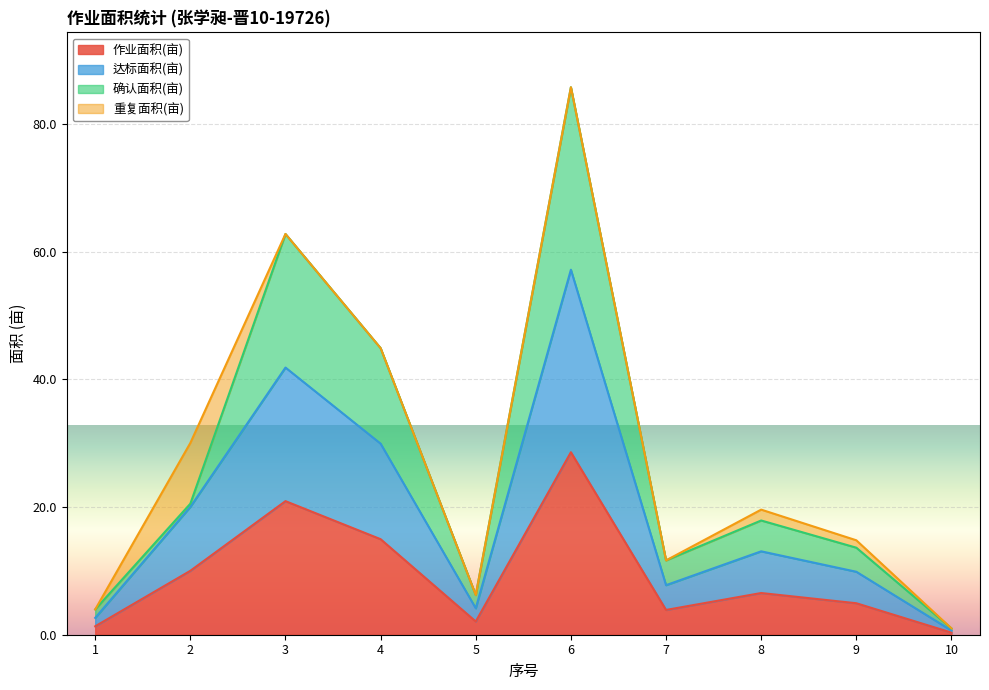

What is the sum of all 达标面积(亩) values?

187.1